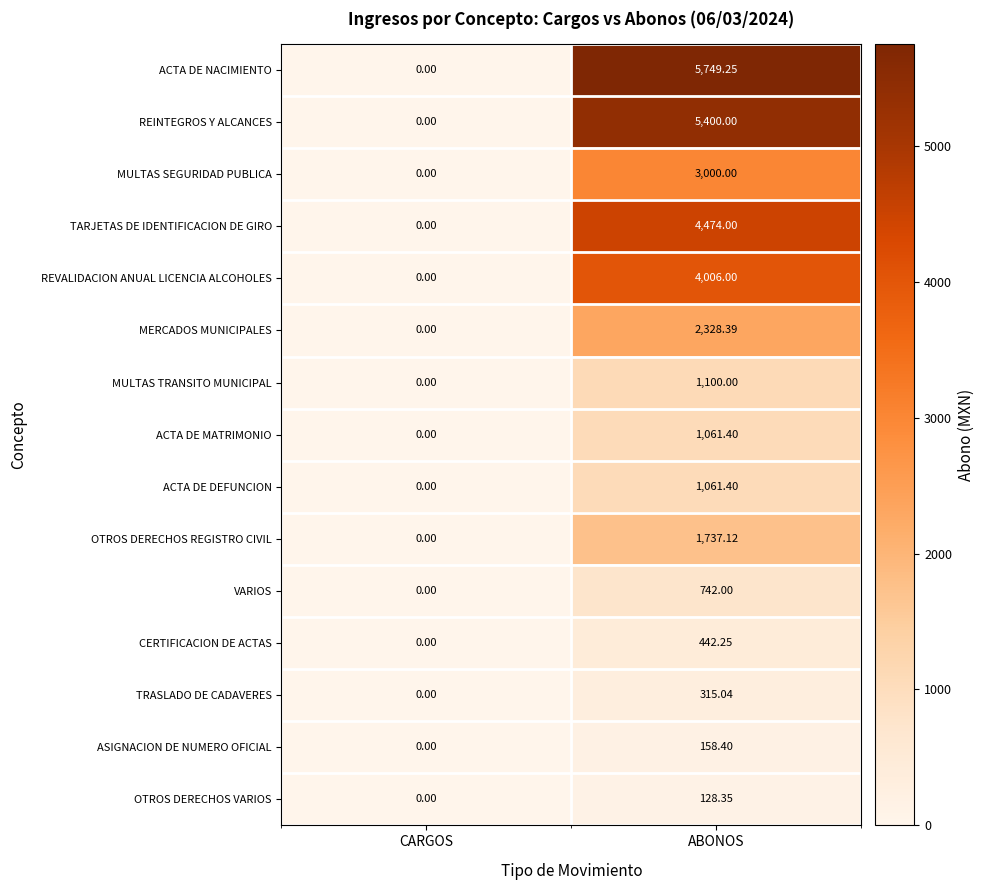

At which label does MERCADOS MUNICIPALES first exceed 2328?

ABONOS